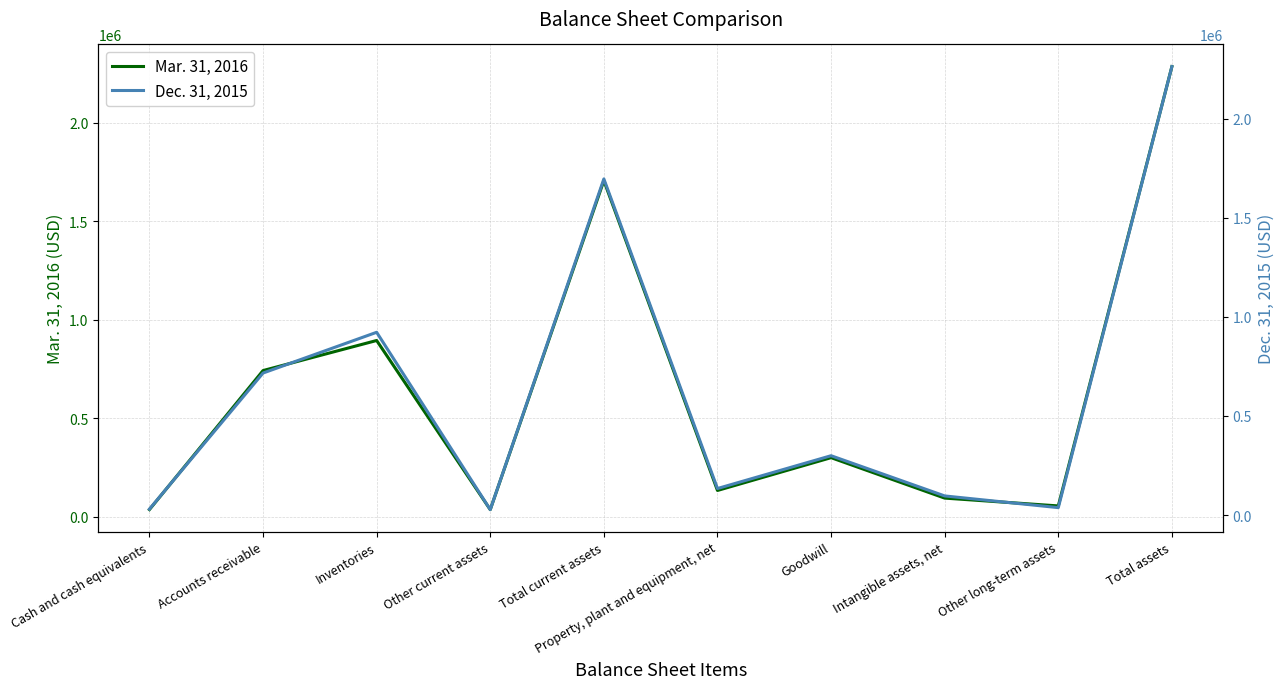

Is this an area chart (filled region under the line)?

No